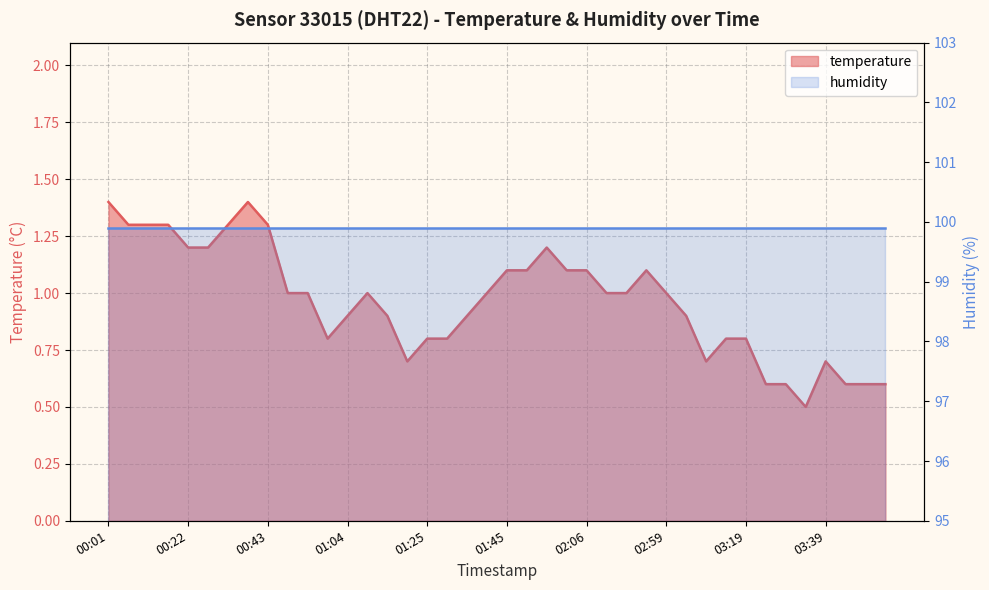

True or false: the data has more than 0 interior local peaks.

True